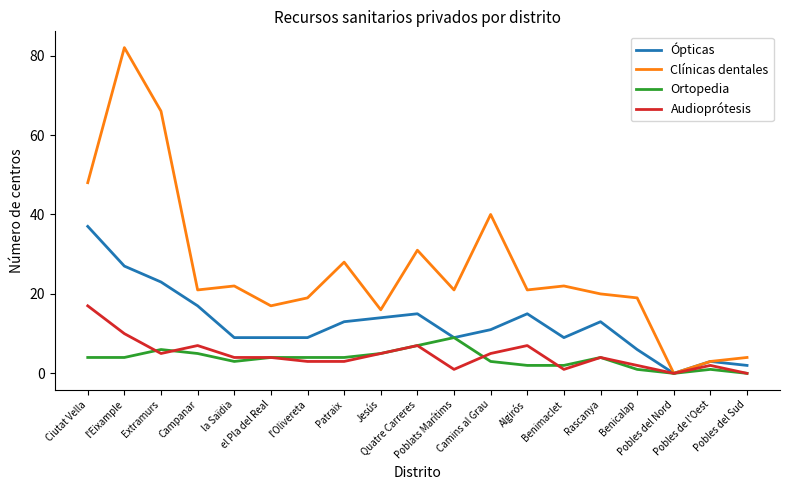

What is the average value of the Ópticas series?

13